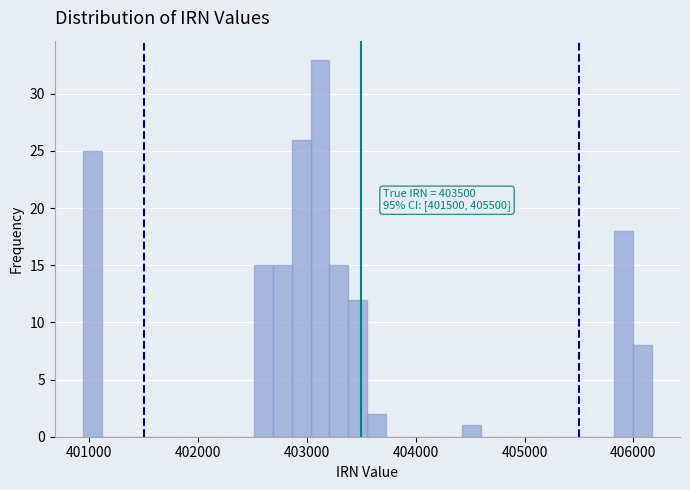

Around what value on the x-axis is the tallest bar? Give the approximate position of its centre, as read against the axis.

403100